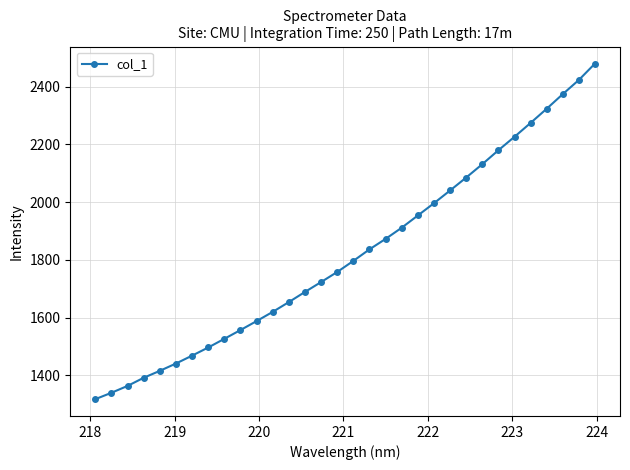

What is the greatest value displayed?

2480.2